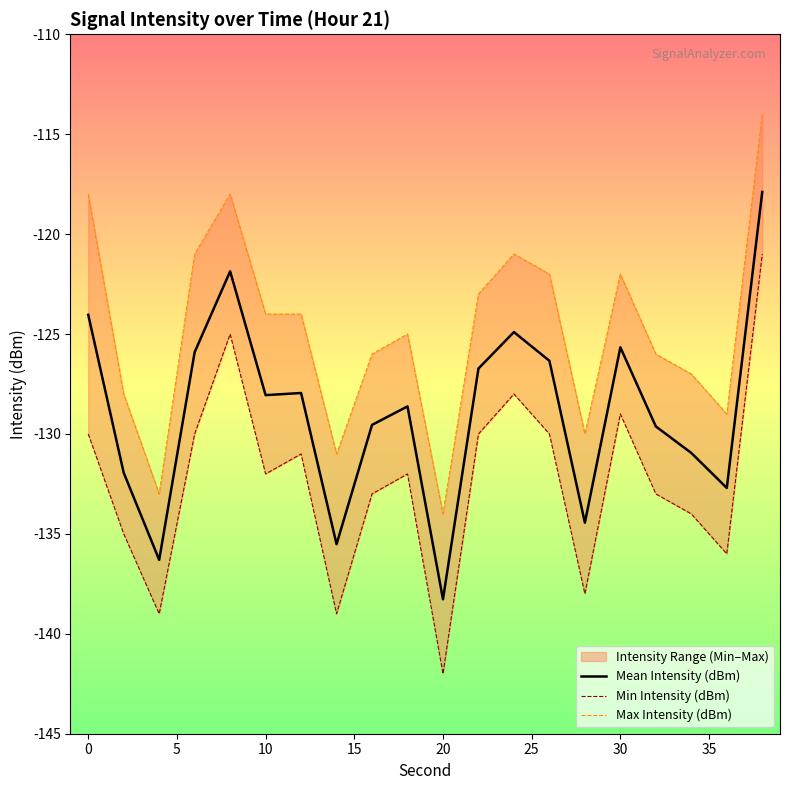

What is the lowest value of the Mean Intensity (dBm) series?

-138.3